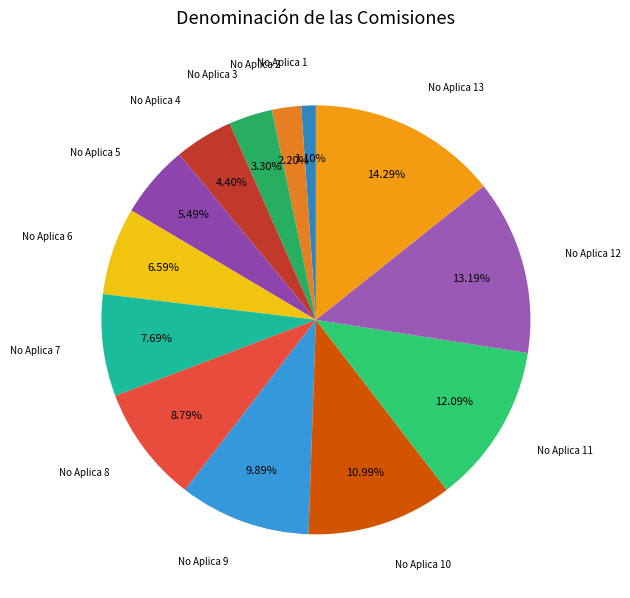

Which category has the smallest portion of the pie?

No Aplica 1